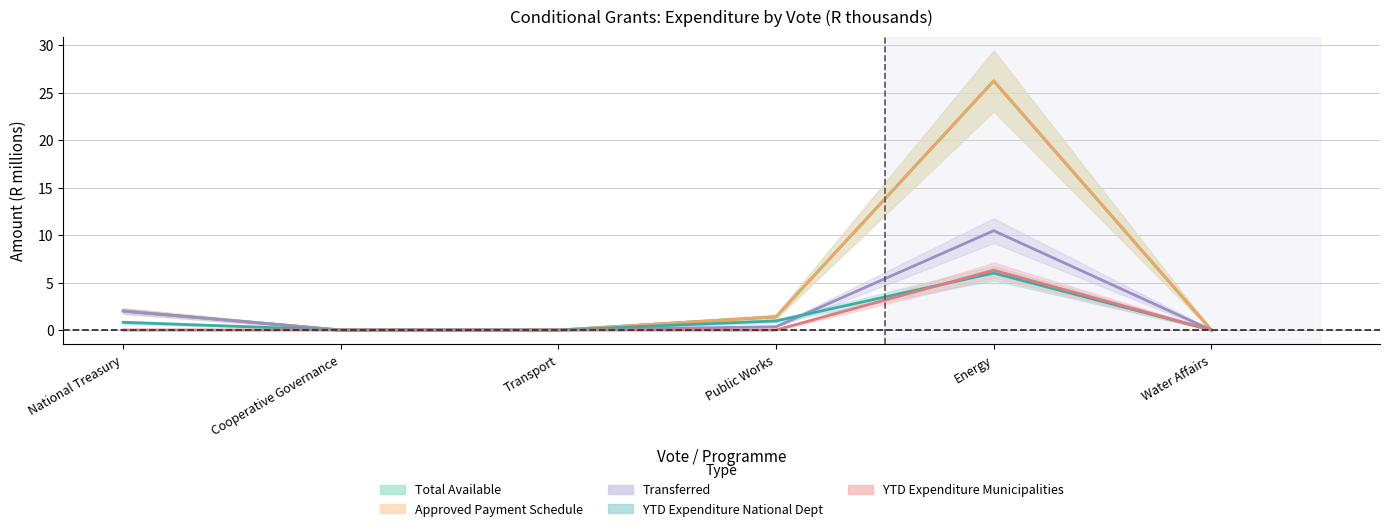

True or false: Approved Payment Schedule has more than 0 points higher than both neighbors.

True